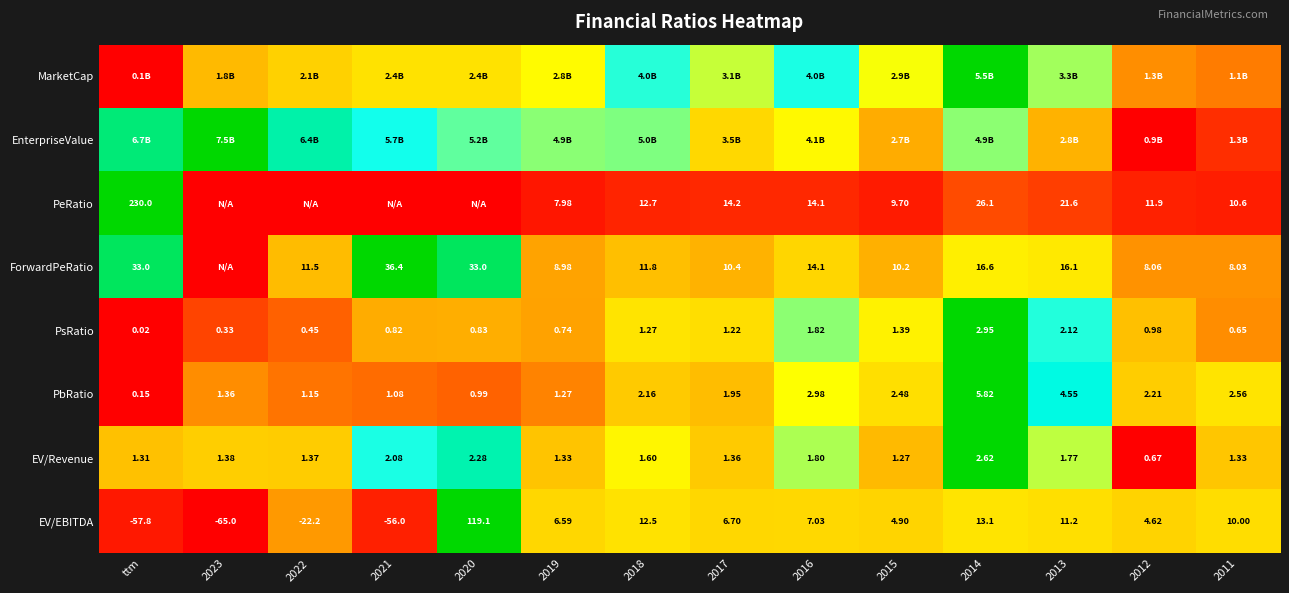

Is the value of PbRatio at 2011 greater than the value of ForwardPeRatio at 2022?

No